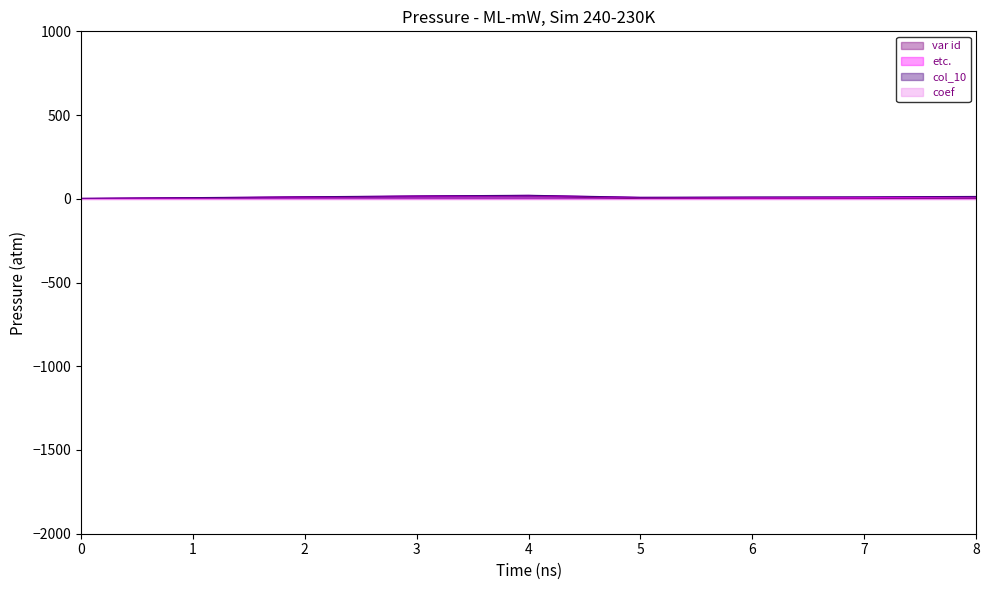

What is the value of the etc. point at the 2nd from the left?

6